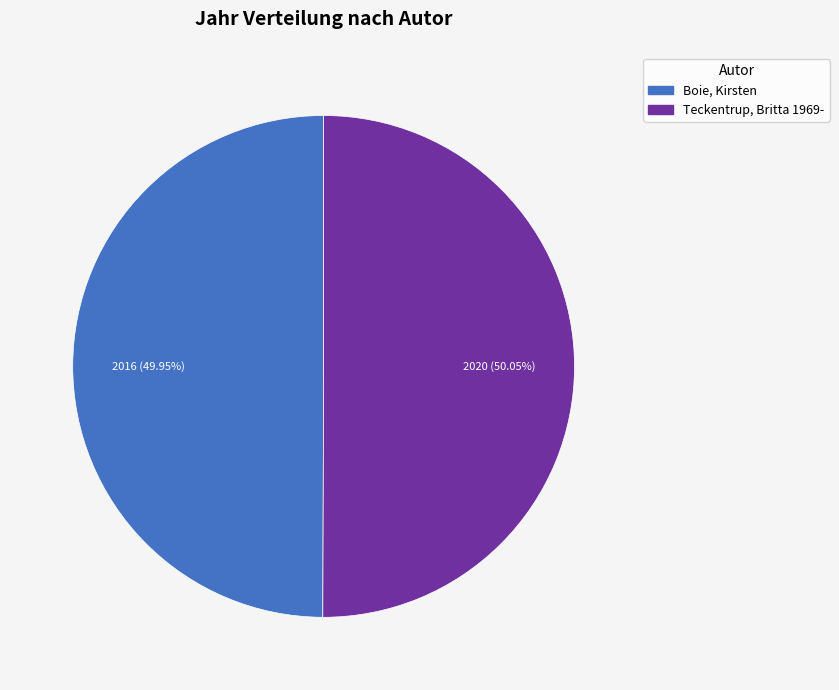

Approximately how many times larger is the value at Teckentrup, Britta 1969- compared to Boie, Kirsten?

1.0